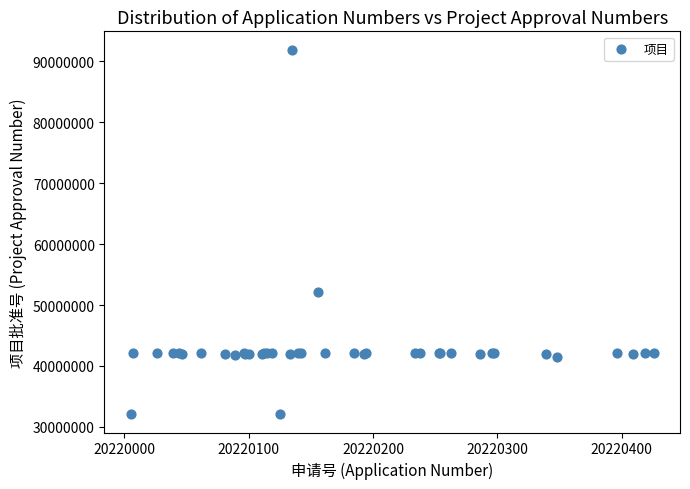

What Y value in the scatter plot is closest to 62010804?

52102521